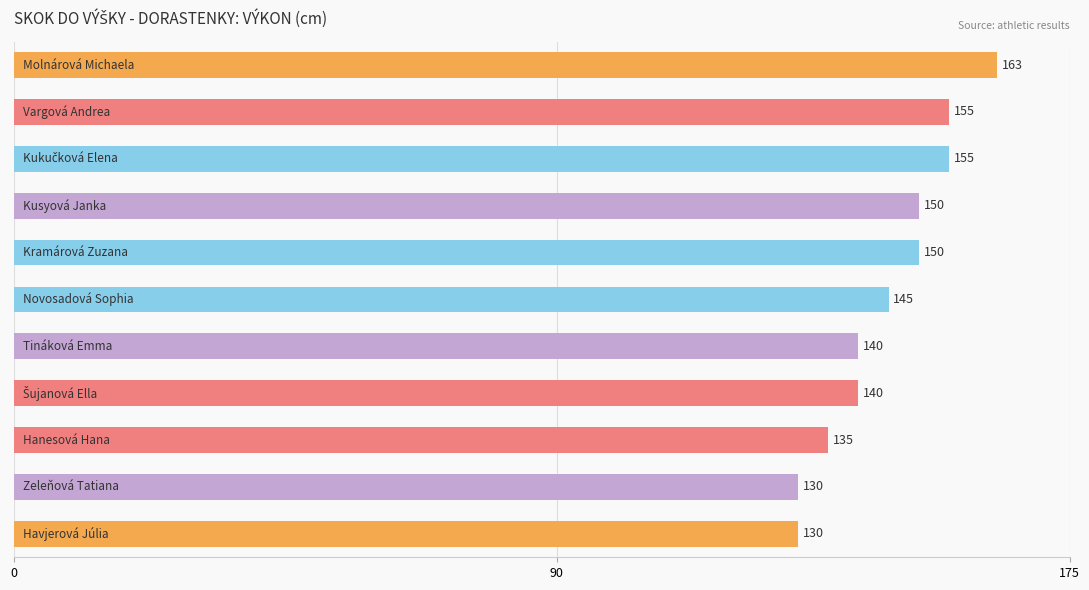

What is the difference between the maximum and minimum values?

33